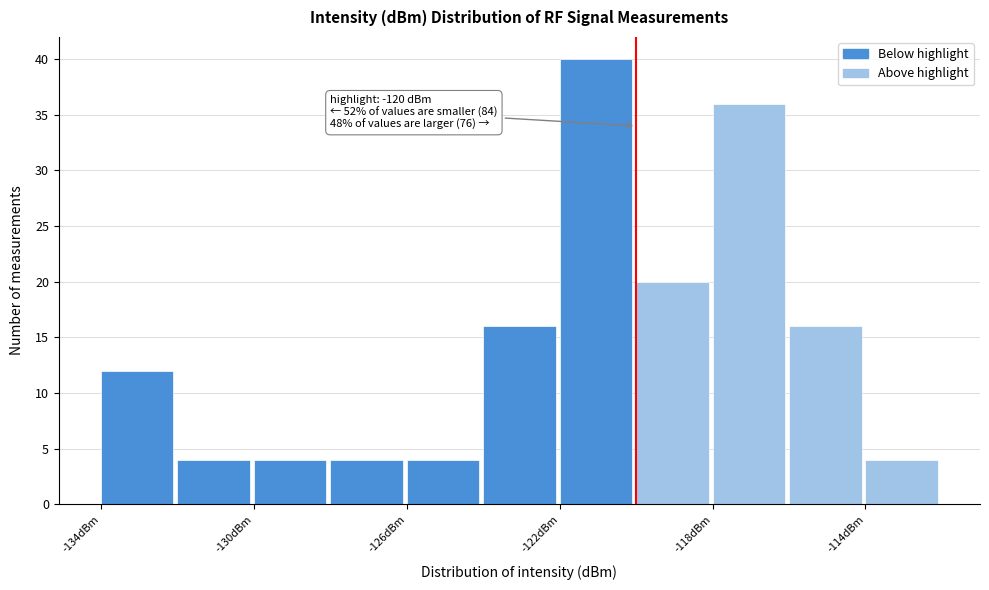

Over which range of the x-axis is the bar tallest?

-122 to -120